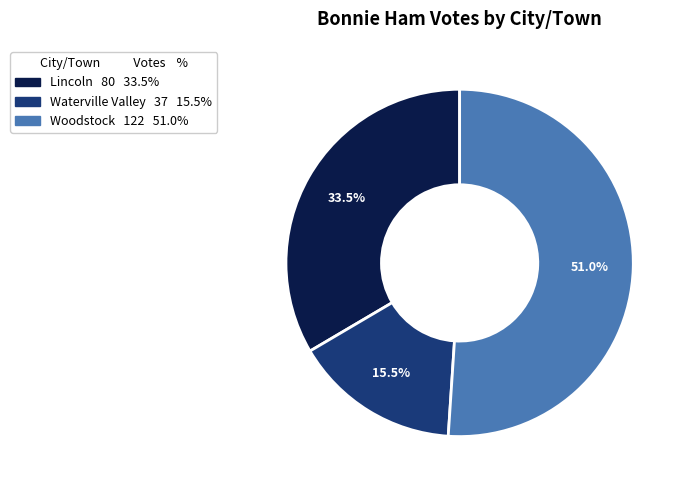

What percentage is NOT represented by Waterville Valley?

84.5%